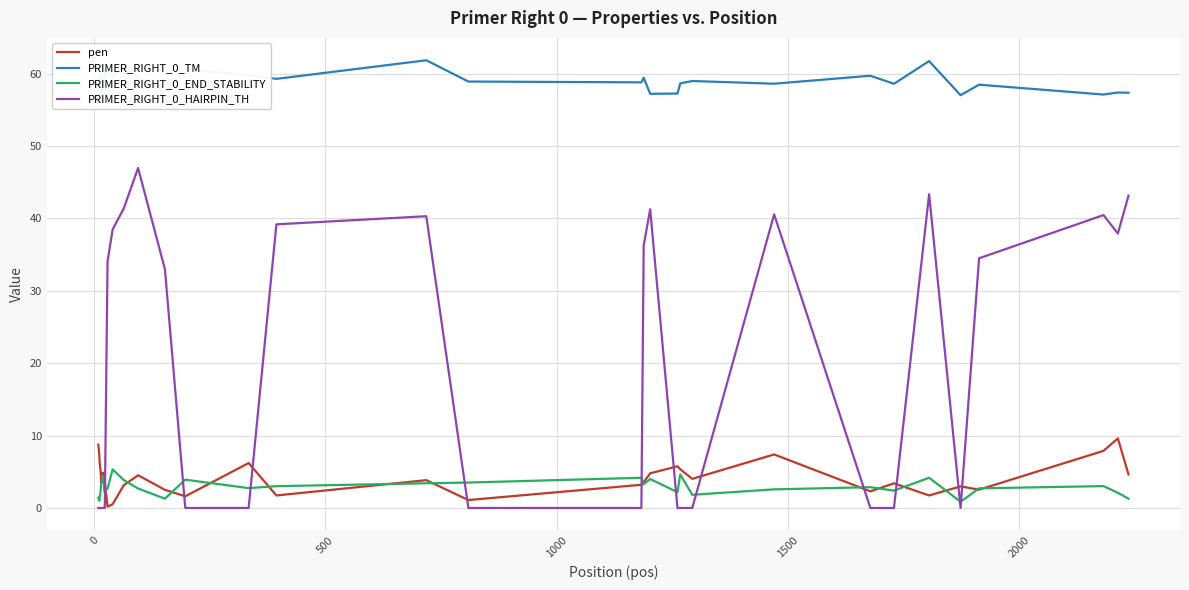

True or false: PRIMER_RIGHT_0_TM and PRIMER_RIGHT_0_END_STABILITY cross at least once.

False